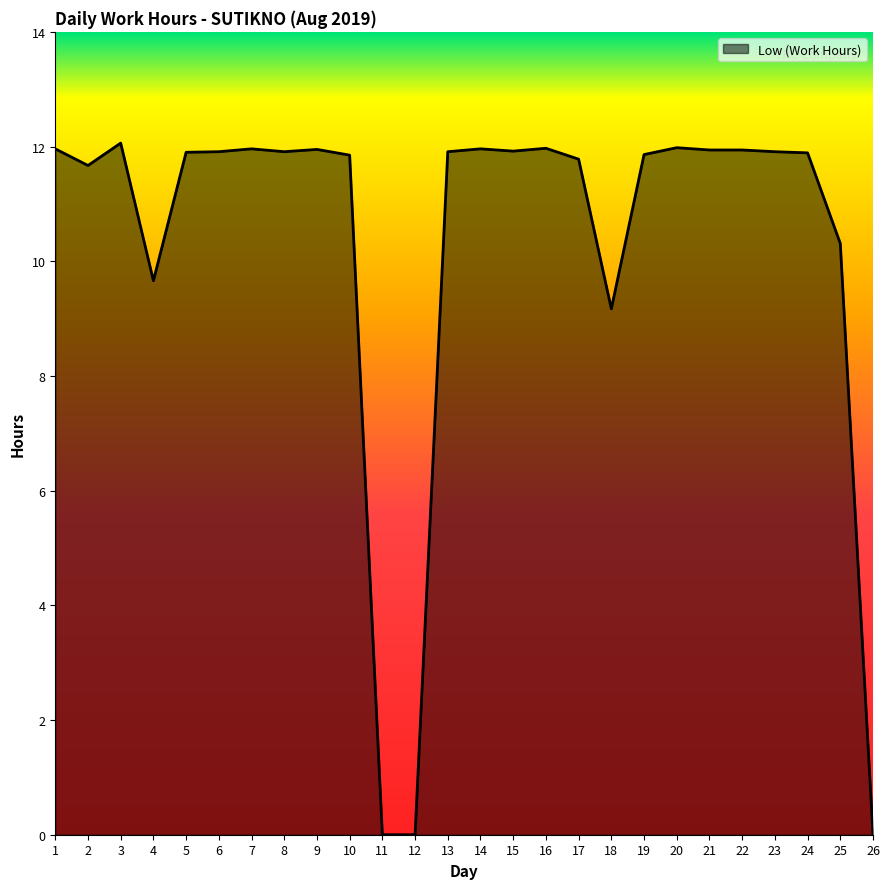

Where does the data first go above 11?

1